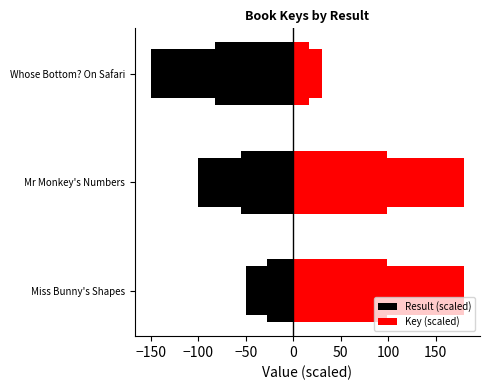

Which series has the widest spread of values?

Key (scaled)